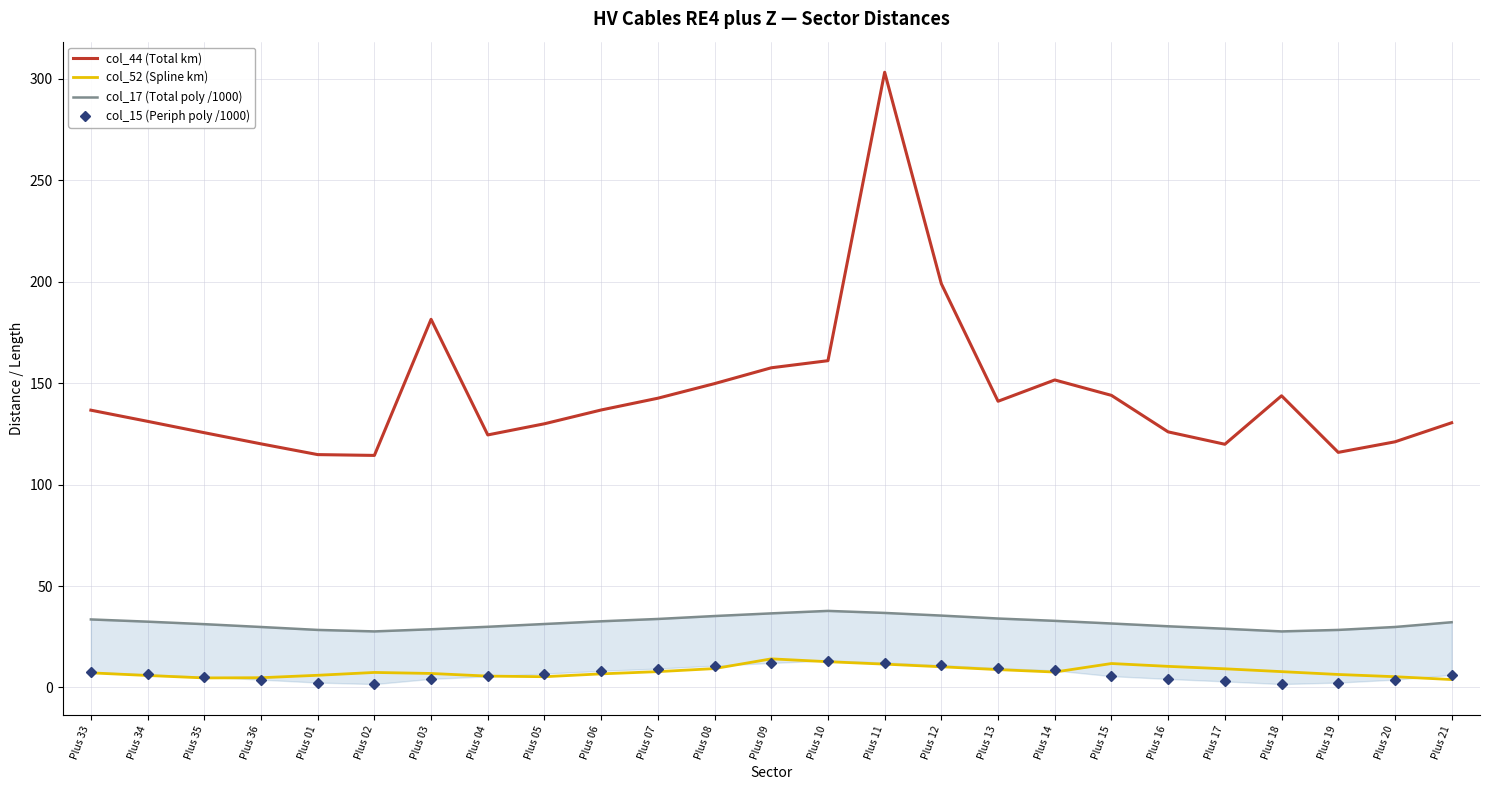

Read the col_44 (Total km) value at Plus 04.

124.5